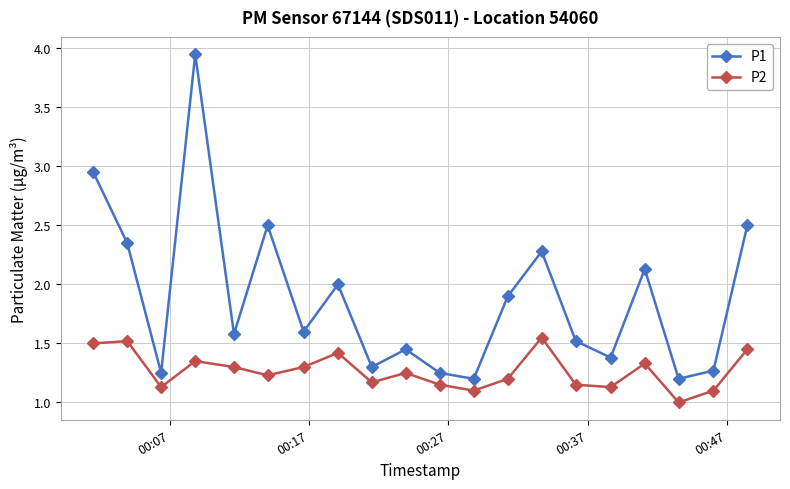

Which series has the largest total across all categories?

P1